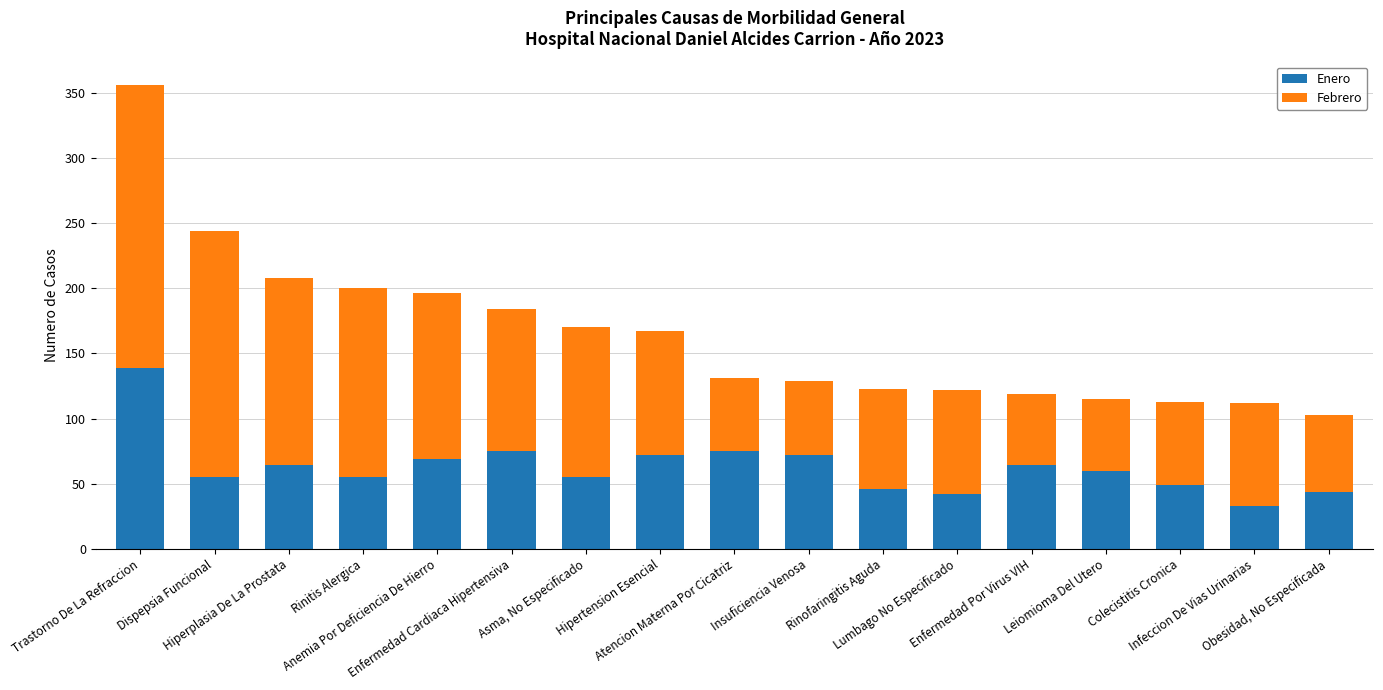

What is the difference between the second highest and minimum values in the Enero series?

42